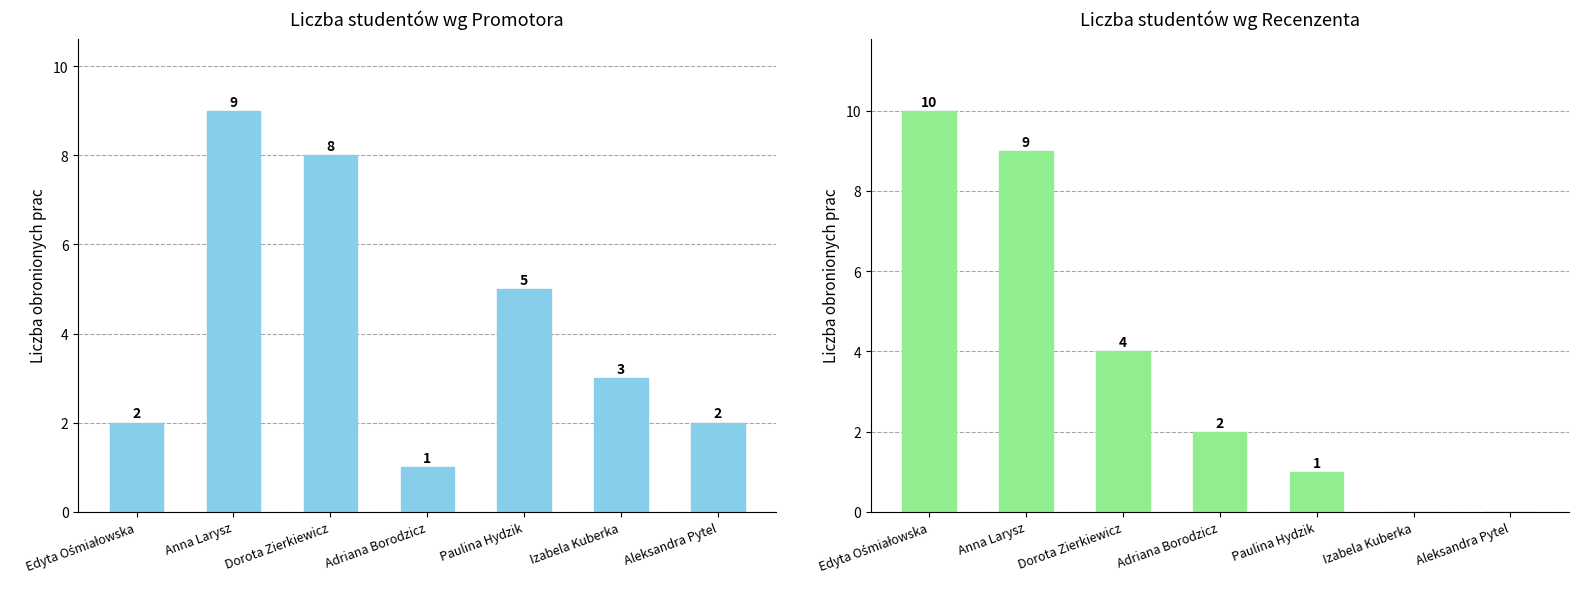

What is the difference between the Promotor values at Dorota Zierkiewicz and Adriana Borodzicz?

7